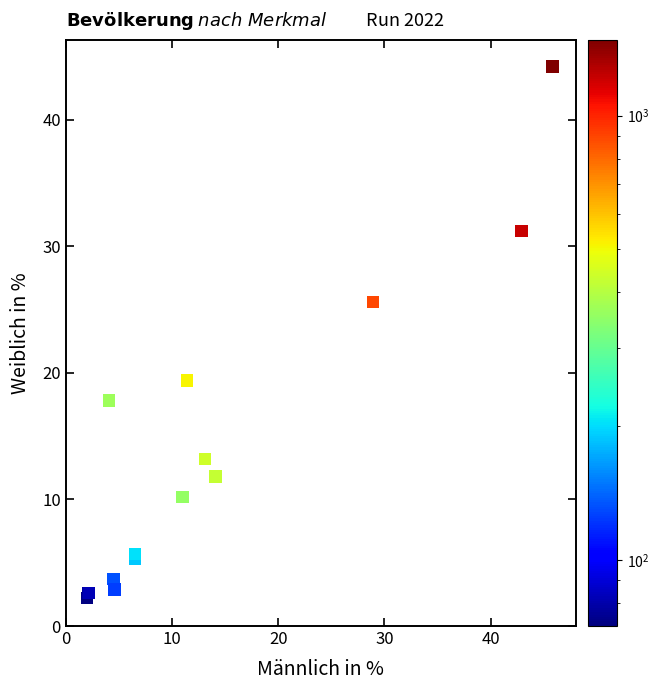

What Y value in the scatter plot is closest to 23?

25.6